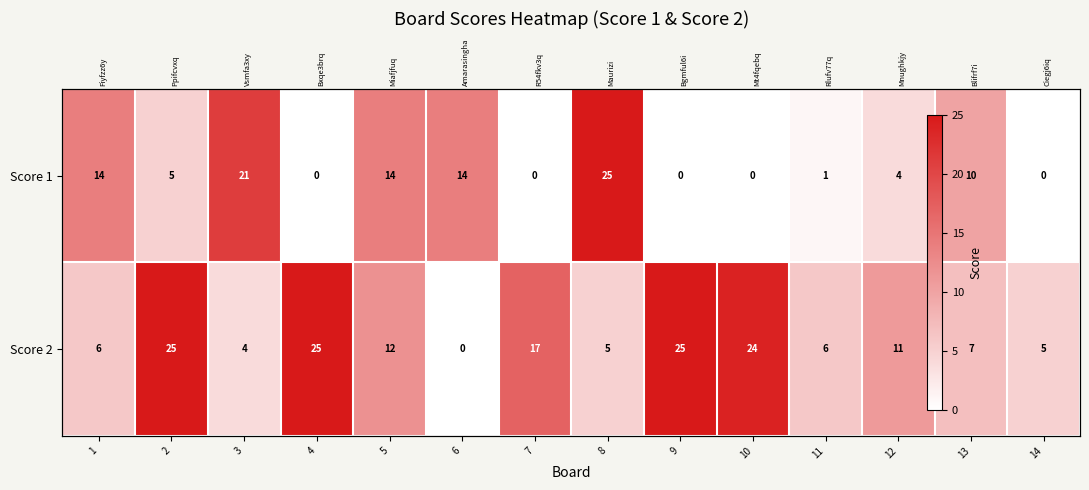

What is the average value of the Score 1 series?

8